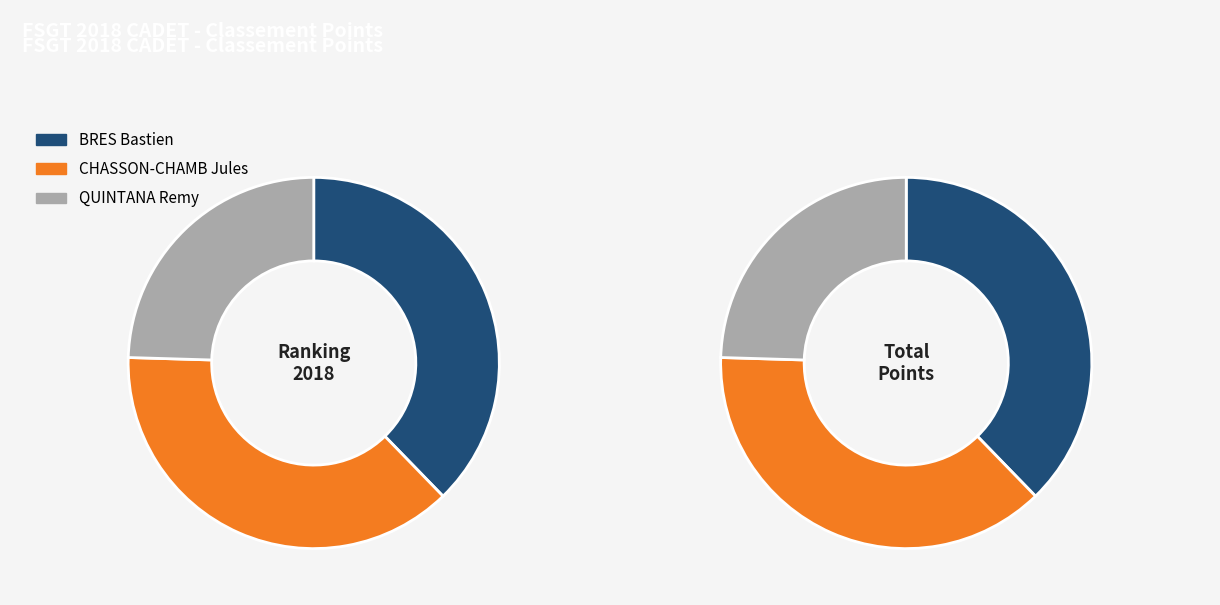

Is there any slice that represents more than half of the pie?

No